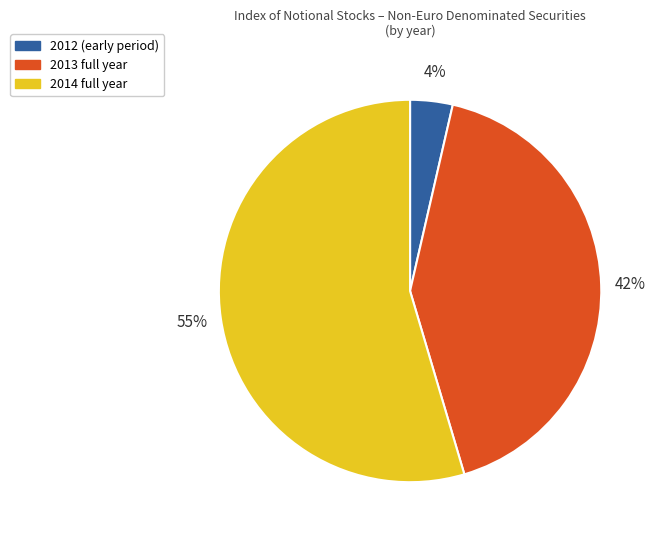

Is there any slice that represents more than half of the pie?

Yes